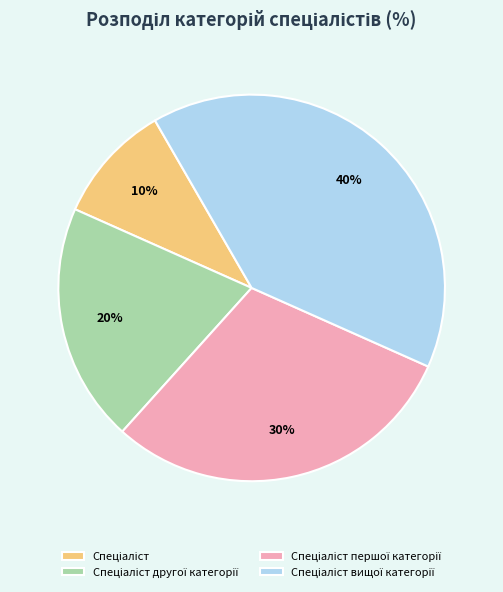

Does any single category account for the majority?

No